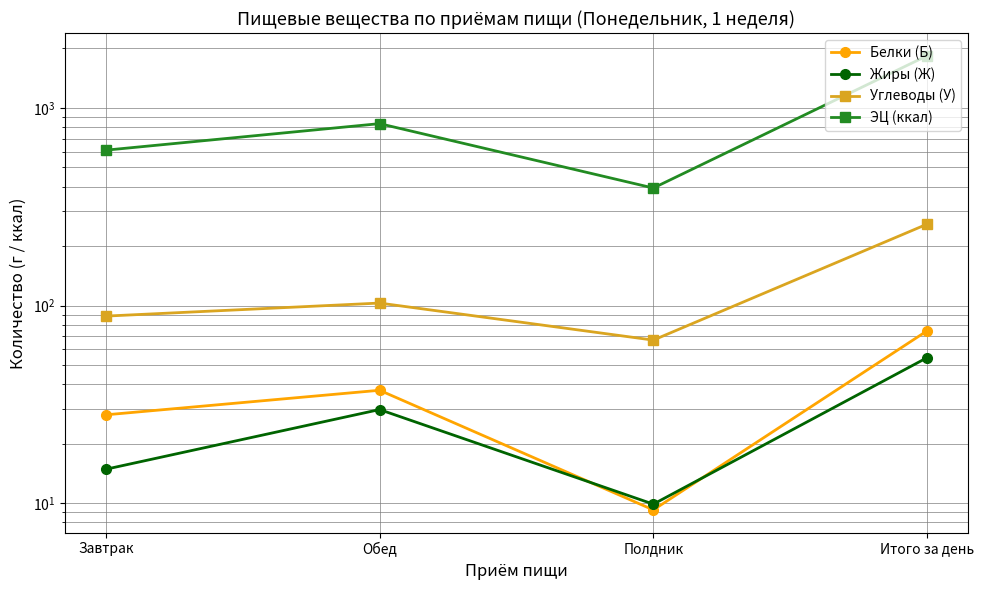

Which series has the largest total across all categories?

ЭЦ (ккал)